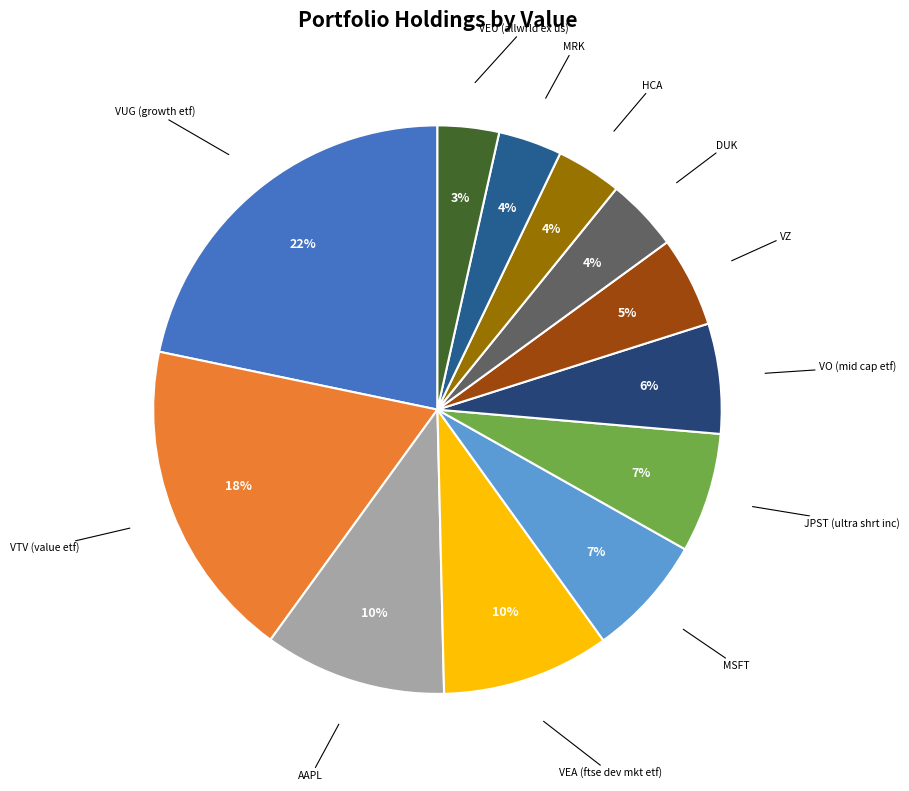

To the nearest percent, what portion does VUG (growth etf) represent?

22%